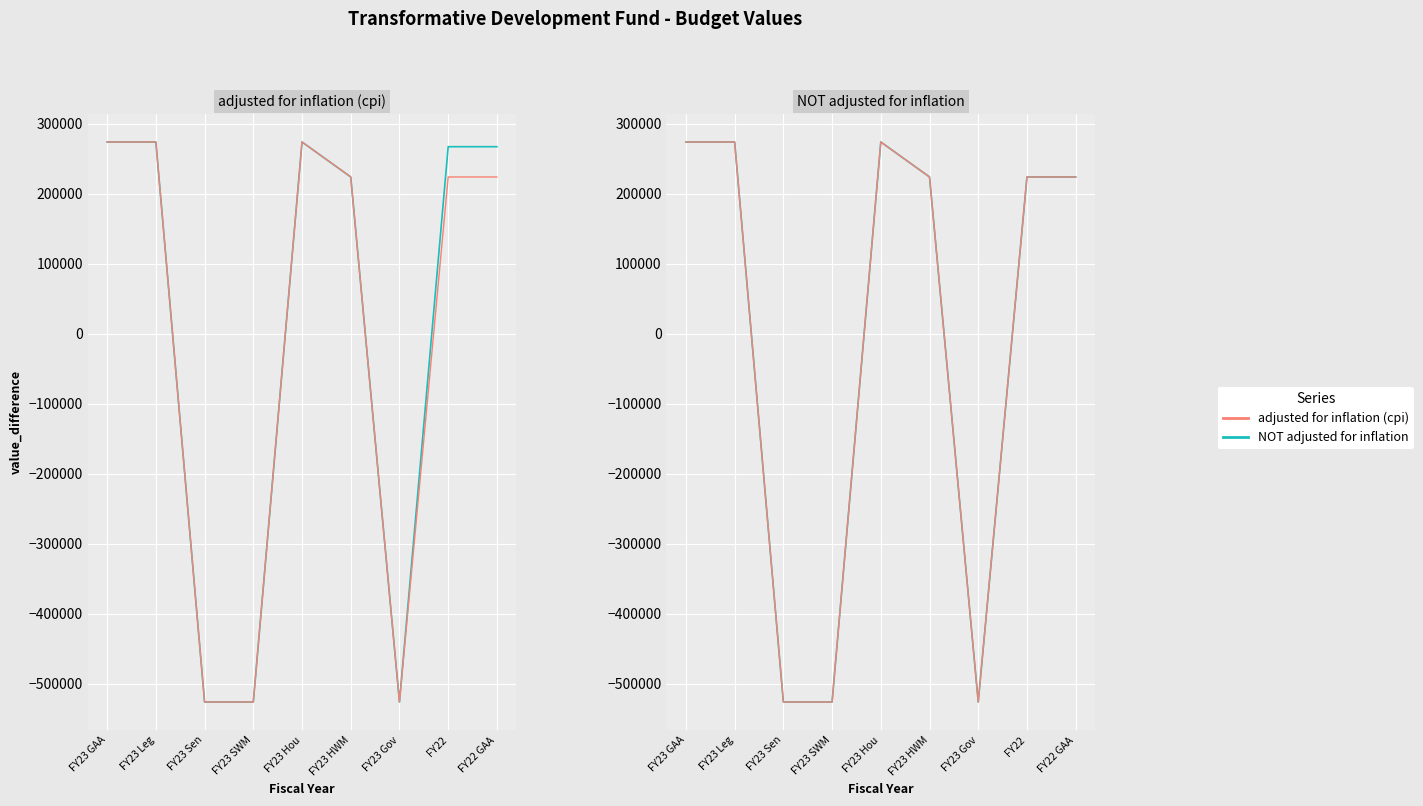

At which label is adjusted for inflation (cpi) closest to -126280?

FY23 HWM